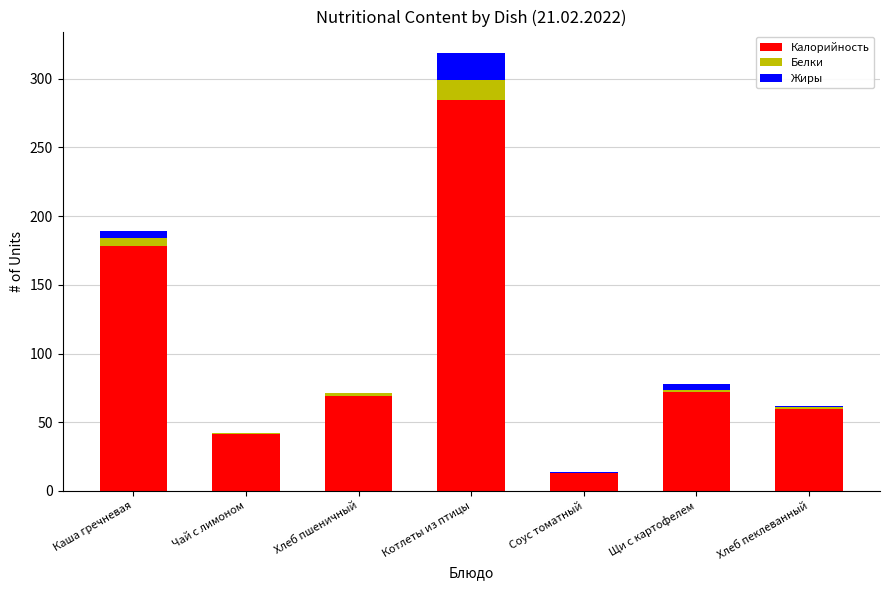

The Калорийность series shows 129.7 at Щи с картофелем. True or false?

False